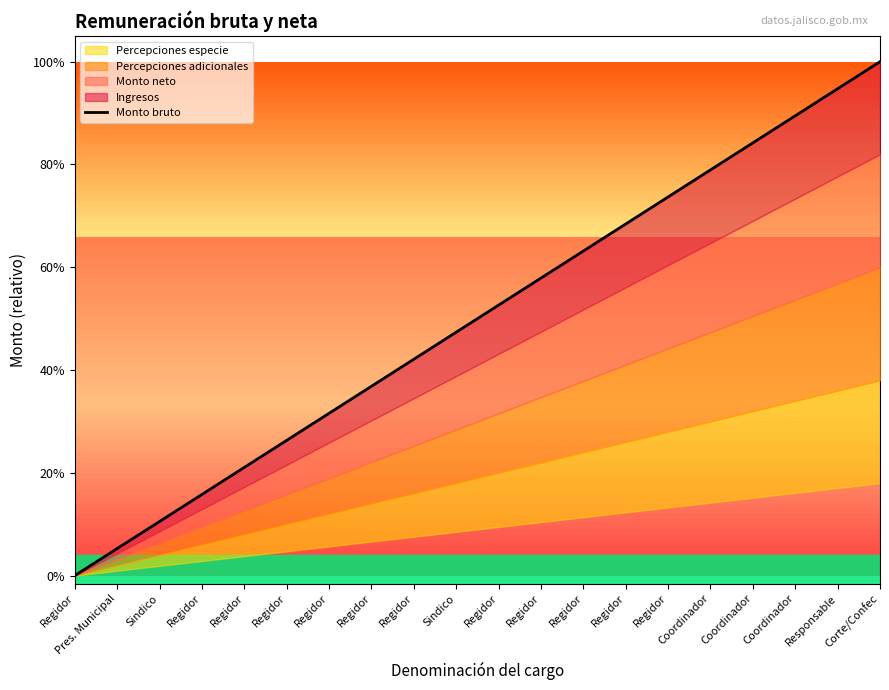

True or false: there are more than 1 points higher than both neighbors.

False